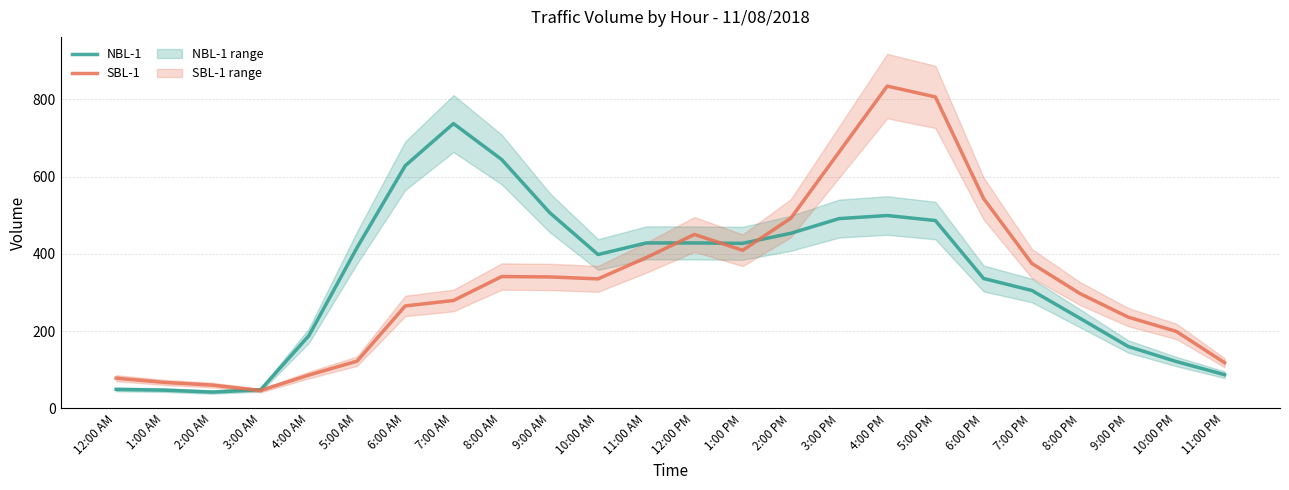

Is it true that SBL-1 equals 806 at 5:00 PM?

True